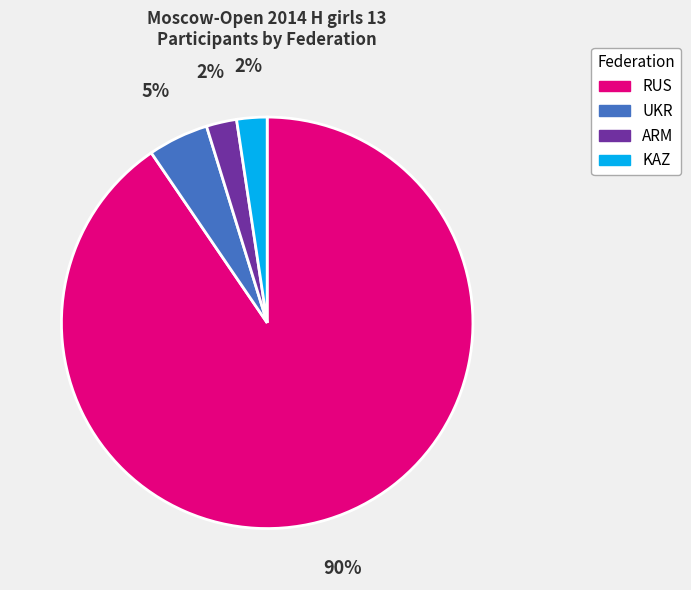

Which category has the biggest portion of the pie?

RUS